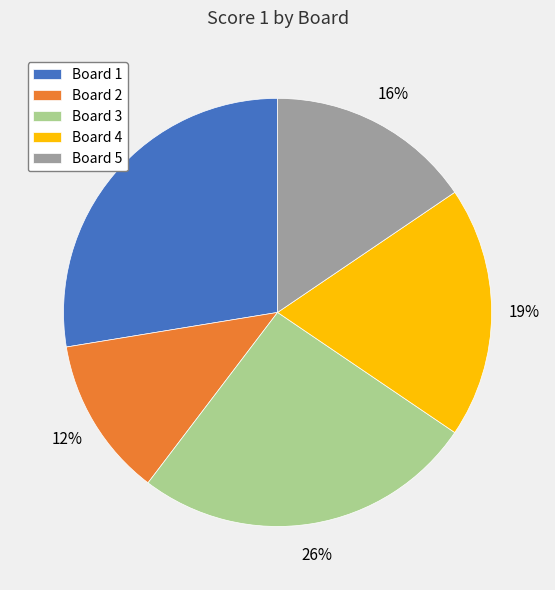

Do Board 4 and Board 1 together represent more than half of the pie?

No